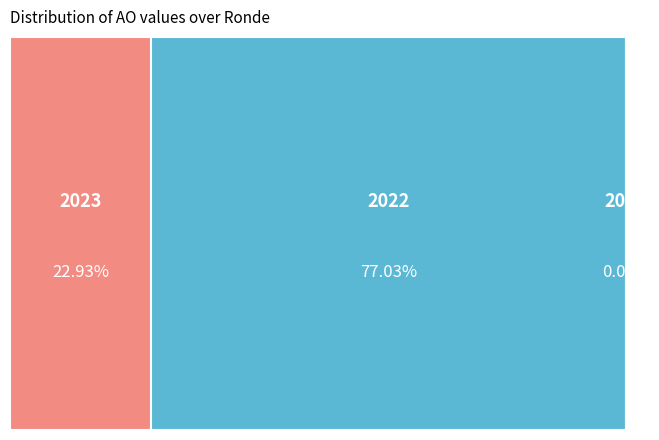

Which category has the smallest portion of the pie?

2021 uitvoering